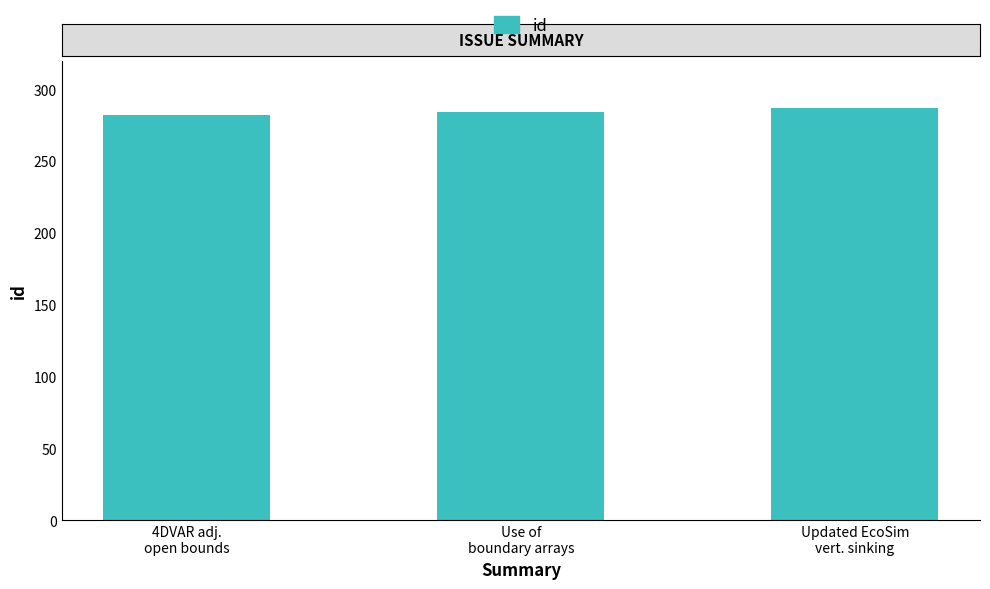

What is the average value?

284